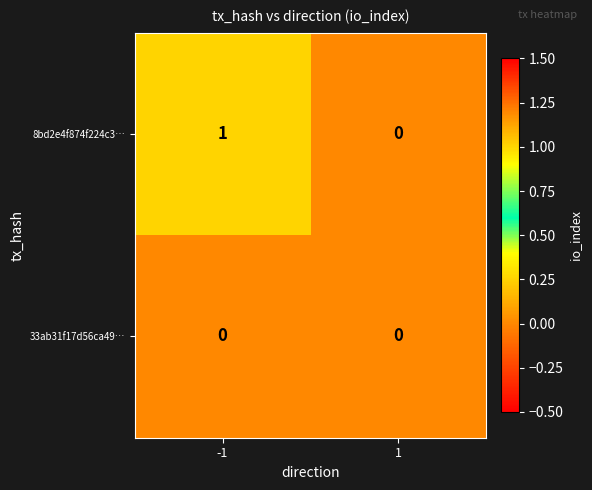

Reading left to right, list all the values displayed in this chart.

8bd2e4f874f224c3…: 1	0
33ab31f17d56ca49…: 0	0